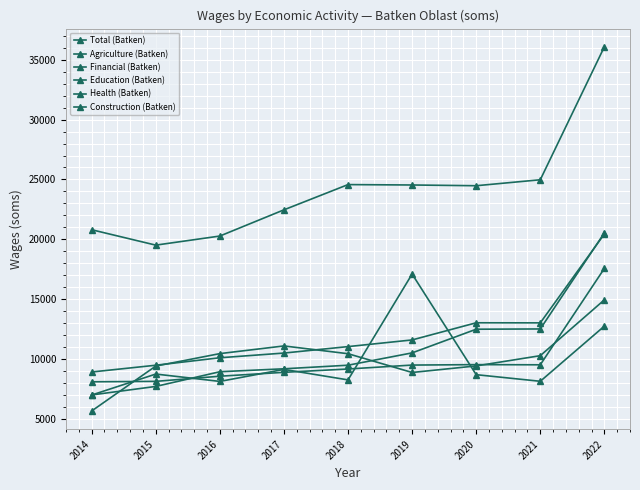

Count the number of categories in the chart.

9